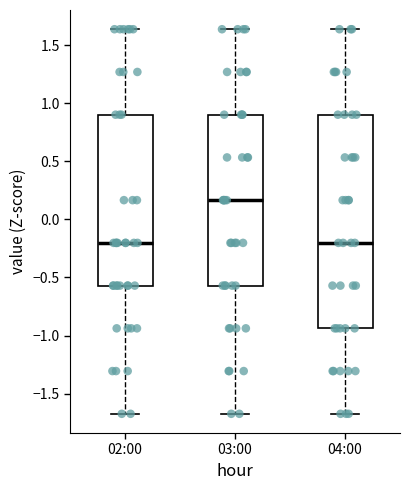

Reading left to right, transcribe this box plot: for each box, give where its median line is, the range the box spans, and where its two whiskers end, as read against the y-axis. The values are not printed on the chart, so give them approximately, as read against the axis.

02:00: median -0.20, box -0.55 to 0.90, whiskers -1.65 to 1.65
03:00: median 0.15, box -0.55 to 0.90, whiskers -1.65 to 1.65
04:00: median -0.20, box -0.95 to 0.90, whiskers -1.65 to 1.65